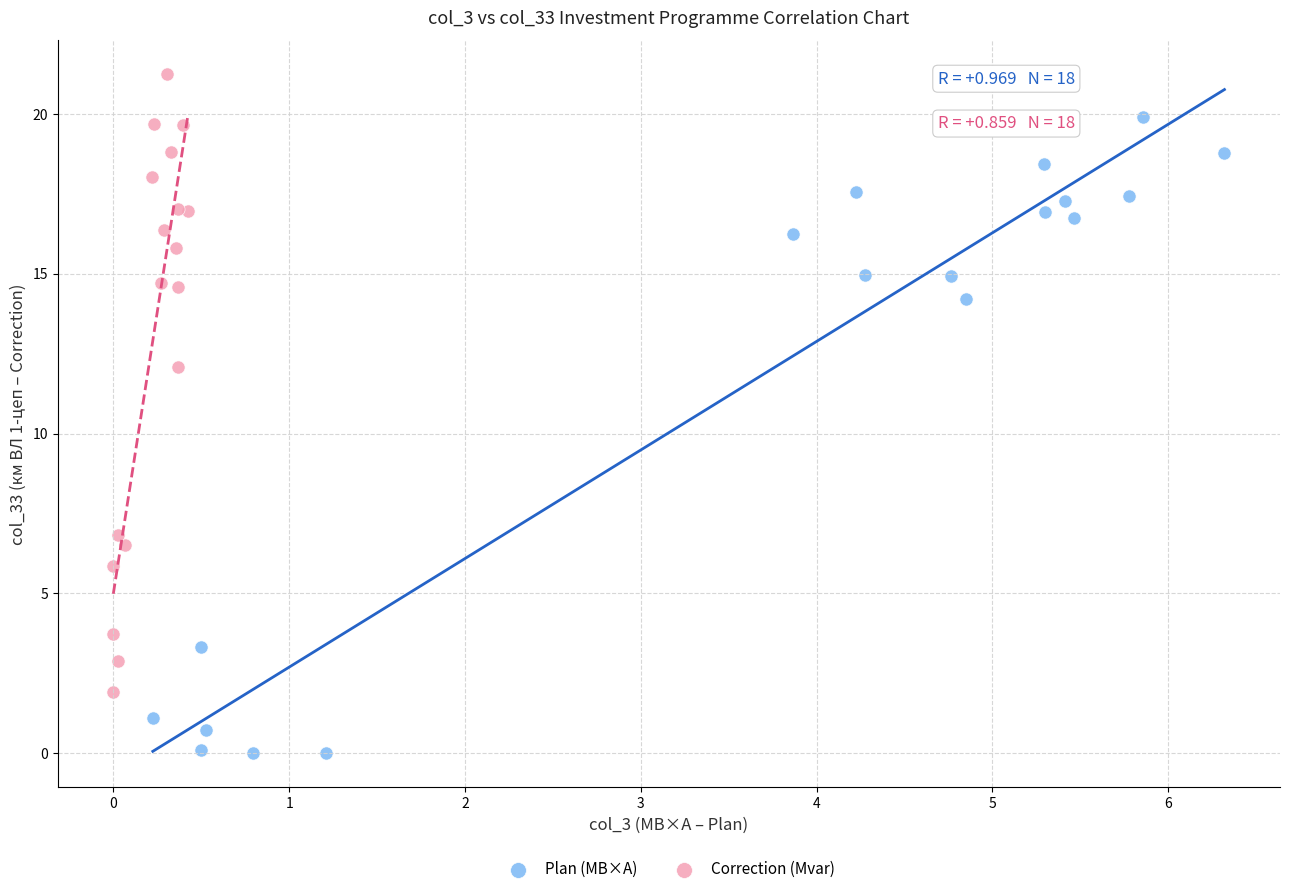

Which series contains the lowest Y value?

Plan (МВ×А)